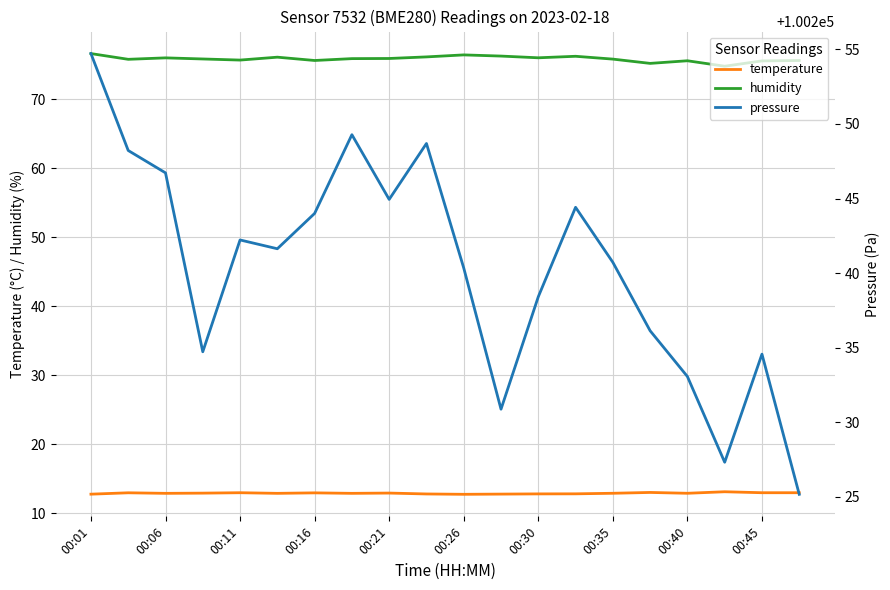

True or false: pressure and temperature cross at least once.

False